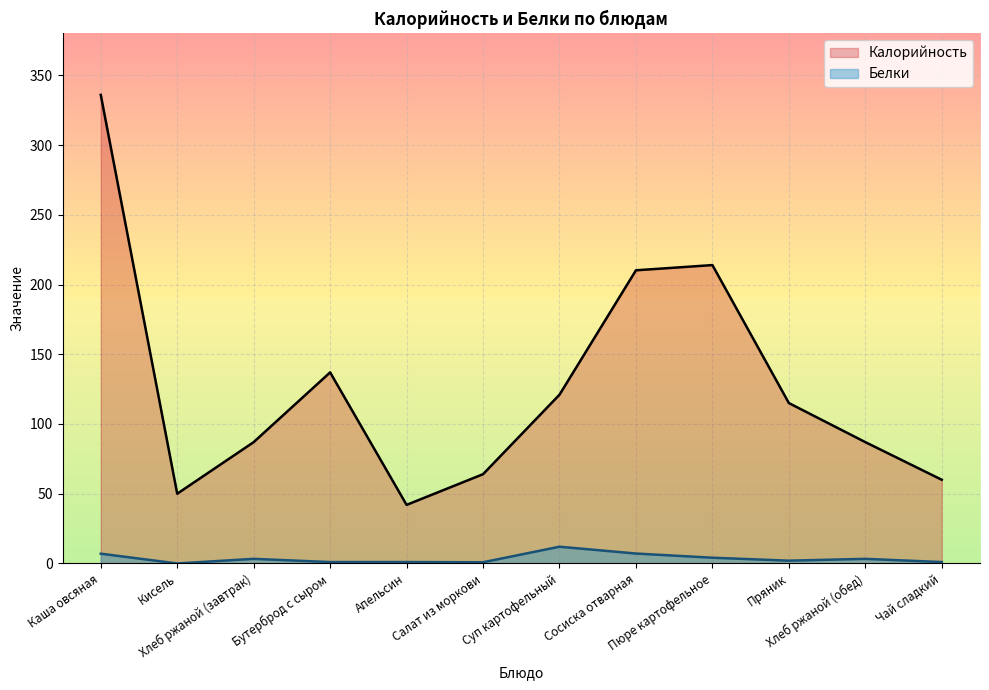

How many interior local valleys does the Калорийность series have?

2